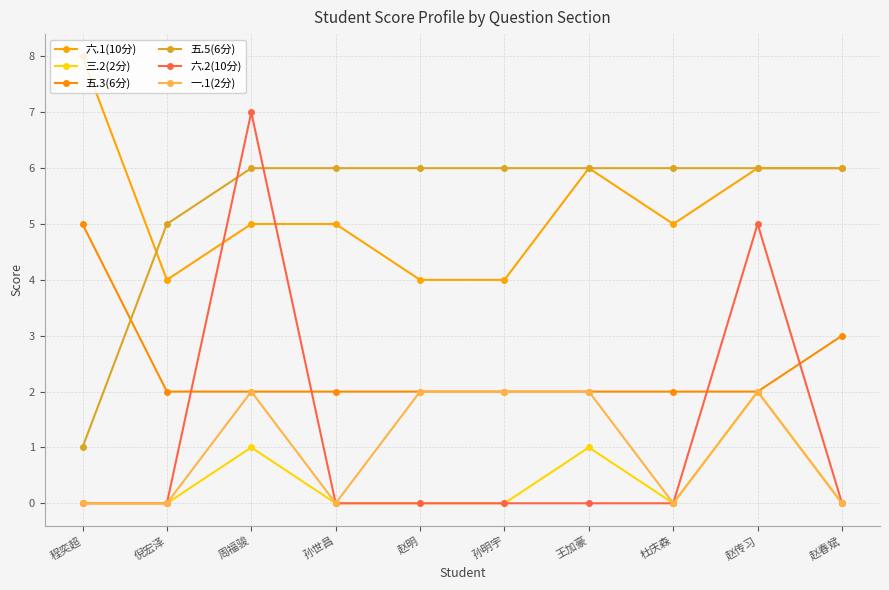

Rank the series by their maximum value, from highest to lowest.

六.1(10分), 六.2(10分), 五.5(6分), 五.3(6分), 三.2(2分), 一.1(2分)